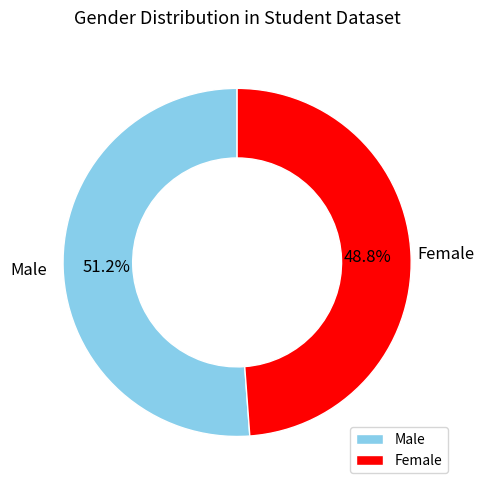

What is the ratio of the value at Male to the value at Female?

1.0